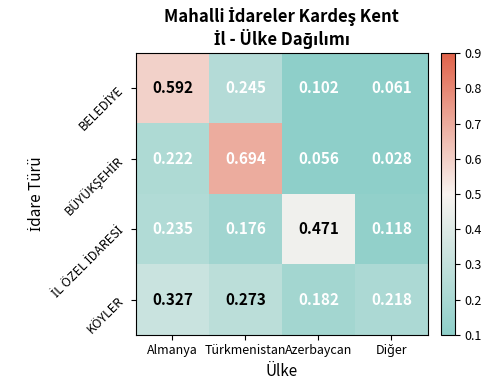

At how many categories does at least one series exceed 0?

4